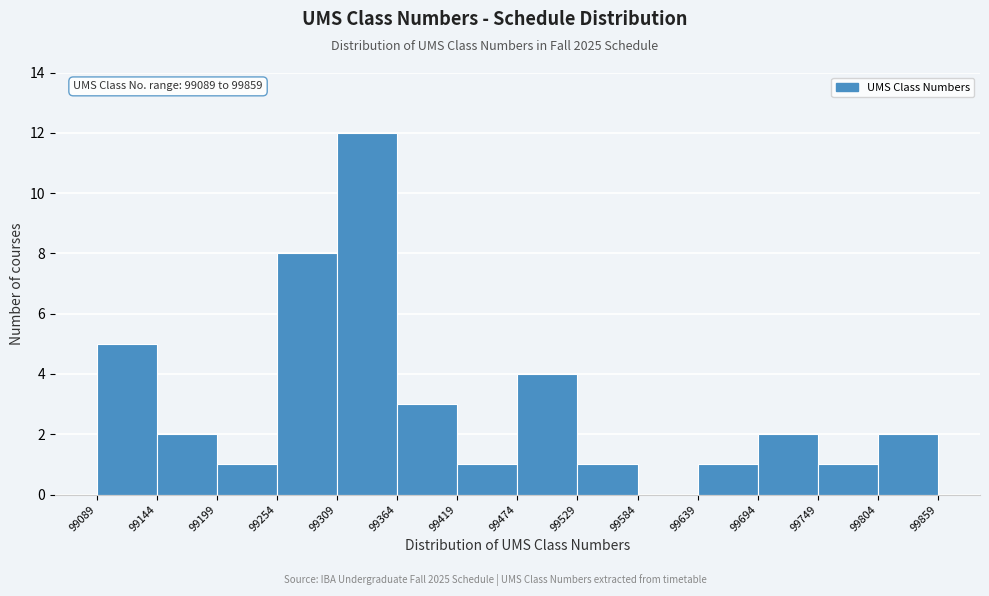

Over which range of the x-axis is the bar tallest?

99309 to 99364